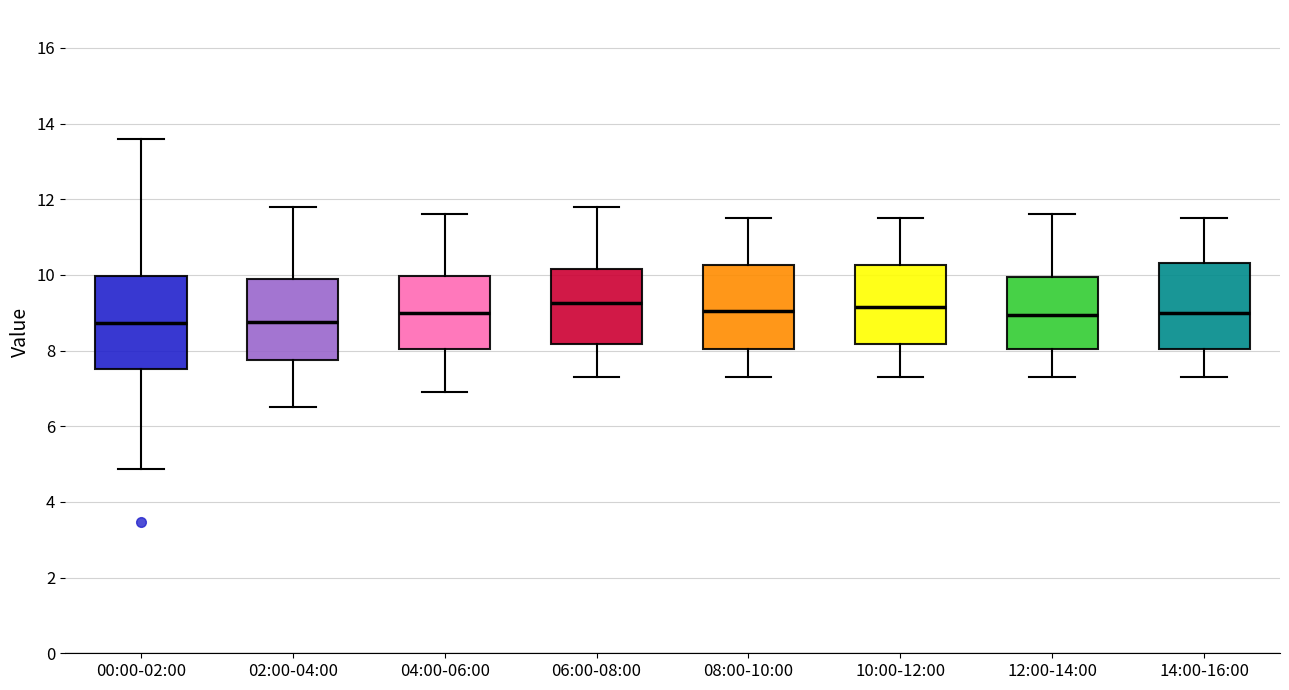

Reading left to right, transcribe this box plot: for each box, give where its median line is, the range the box spans, and where its two whiskers end, as read against the y-axis. The values are not printed on the chart, so give them approximately, as read against the axis.

00:00-02:00: median 8.8, box 7.6 to 10.0, whiskers 4.8 to 13.6
02:00-04:00: median 8.8, box 7.8 to 10.0, whiskers 6.6 to 11.8
04:00-06:00: median 9.0, box 8.0 to 10.0, whiskers 7.0 to 11.6
06:00-08:00: median 9.2, box 8.2 to 10.2, whiskers 7.4 to 11.8
08:00-10:00: median 9.0, box 8.0 to 10.2, whiskers 7.4 to 11.6
10:00-12:00: median 9.2, box 8.2 to 10.2, whiskers 7.4 to 11.6
12:00-14:00: median 9.0, box 8.0 to 10.0, whiskers 7.4 to 11.6
14:00-16:00: median 9.0, box 8.0 to 10.4, whiskers 7.4 to 11.6